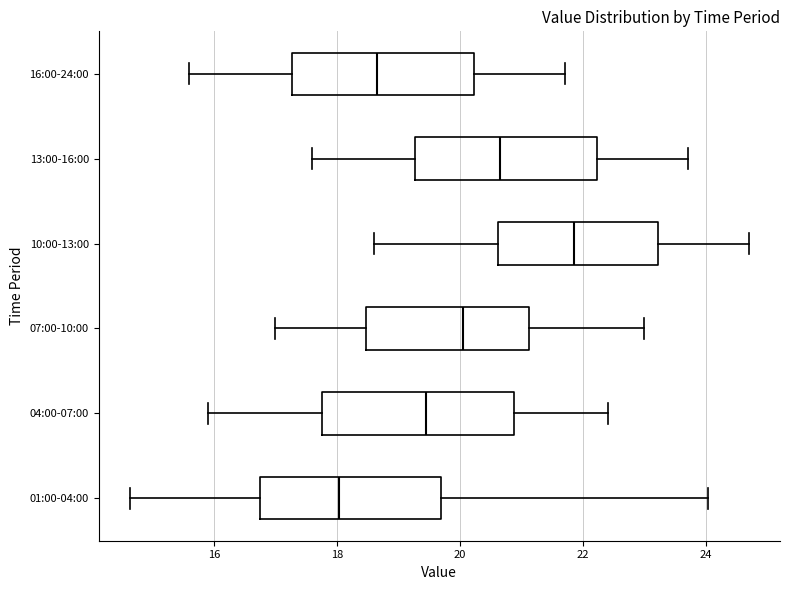

Reading bottom to top, transcribe this box plot: for each box, give where its median line is, the range the box spans, and where its two whiskers end, as read against the x-axis. The values are not printed on the chart, so give them approximately, as read against the axis.

01:00-04:00: median 18.0, box 16.8 to 19.6, whiskers 14.6 to 24.0
04:00-07:00: median 19.4, box 17.8 to 20.8, whiskers 16.0 to 22.4
07:00-10:00: median 20.0, box 18.4 to 21.2, whiskers 17.0 to 23.0
10:00-13:00: median 21.8, box 20.6 to 23.2, whiskers 18.6 to 24.8
13:00-16:00: median 20.6, box 19.2 to 22.2, whiskers 17.6 to 23.8
16:00-24:00: median 18.6, box 17.2 to 20.2, whiskers 15.6 to 21.8